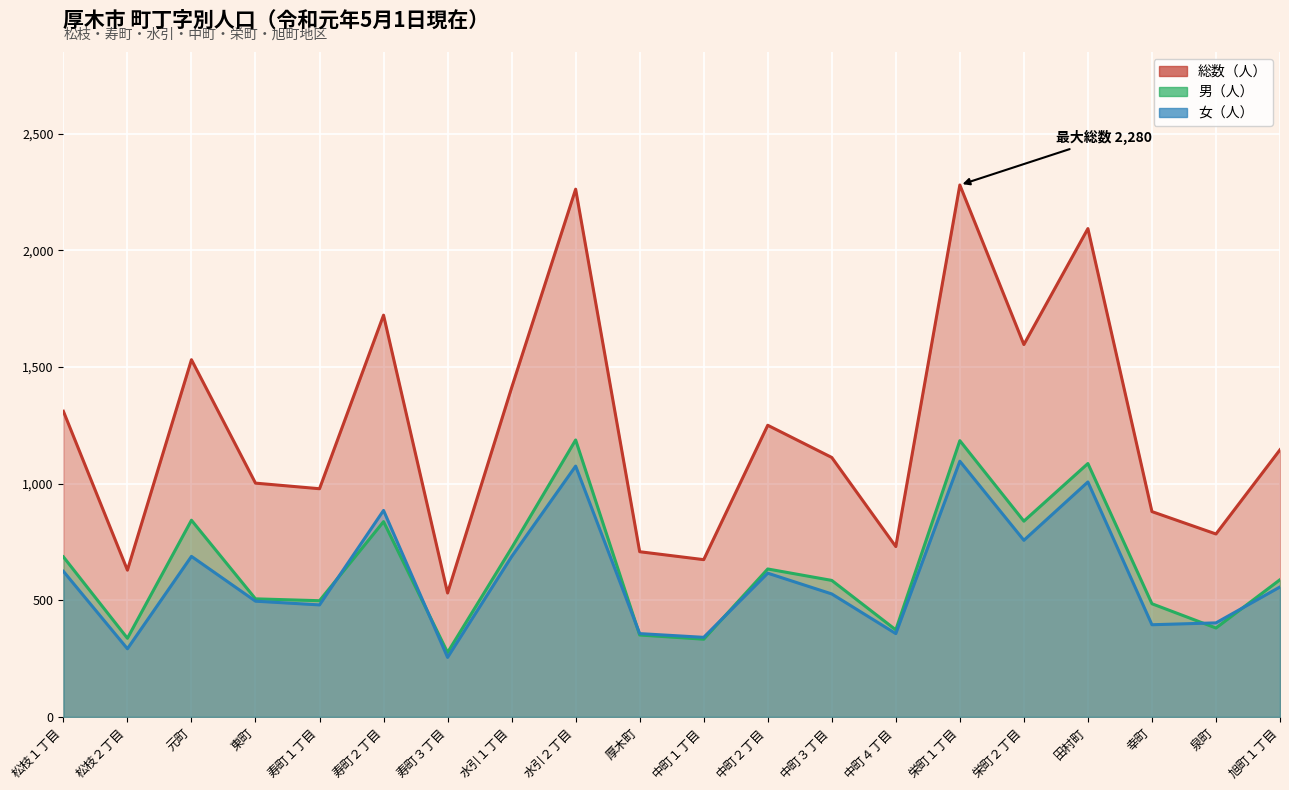

True or false: 総数（人） has a value of 949 at 栄町１丁目.

False